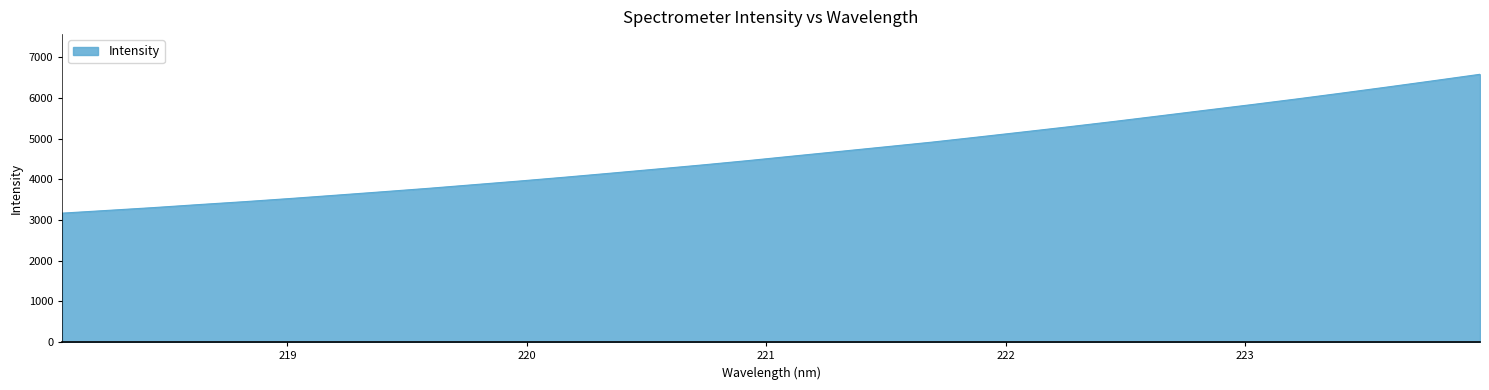

What is the difference between the maximum and minimum values?

3410.1